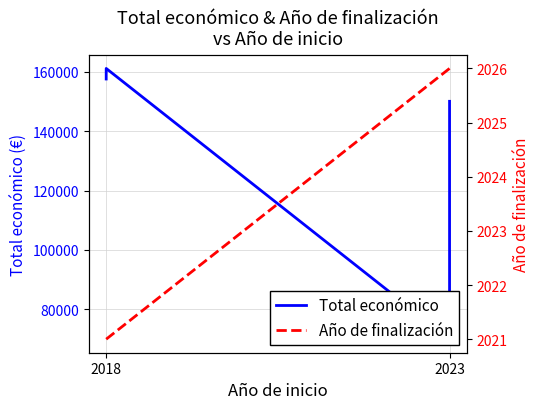

Which category has the lowest value across all series?

2018